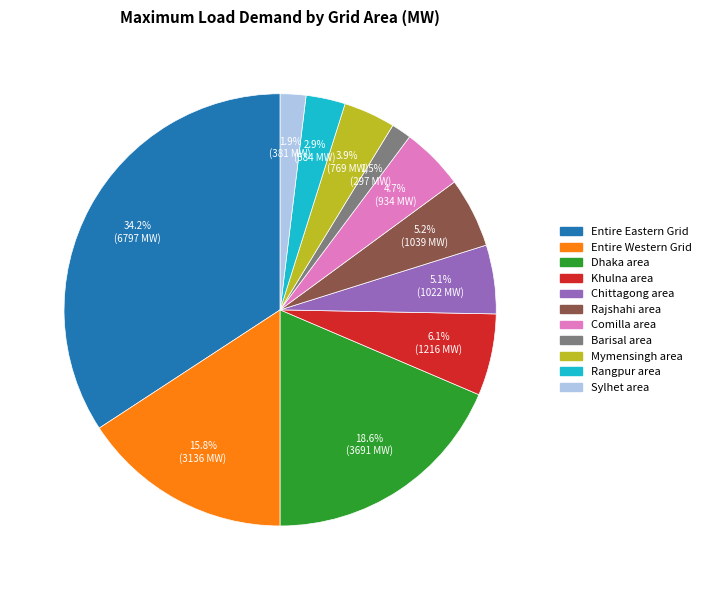

The Khulna area slice represents 6% of the pie. True or false?

True